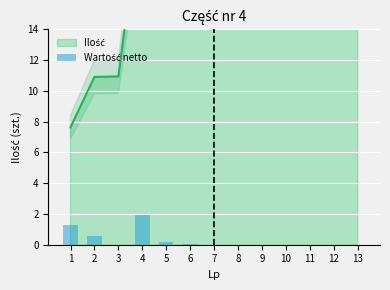

Between 3 and 12, which is larger?

12